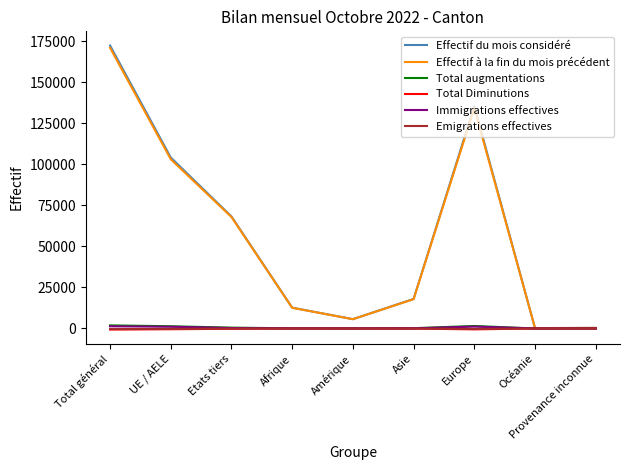

The Effectif du mois considéré series shows 40739 at Etats tiers. True or false?

False